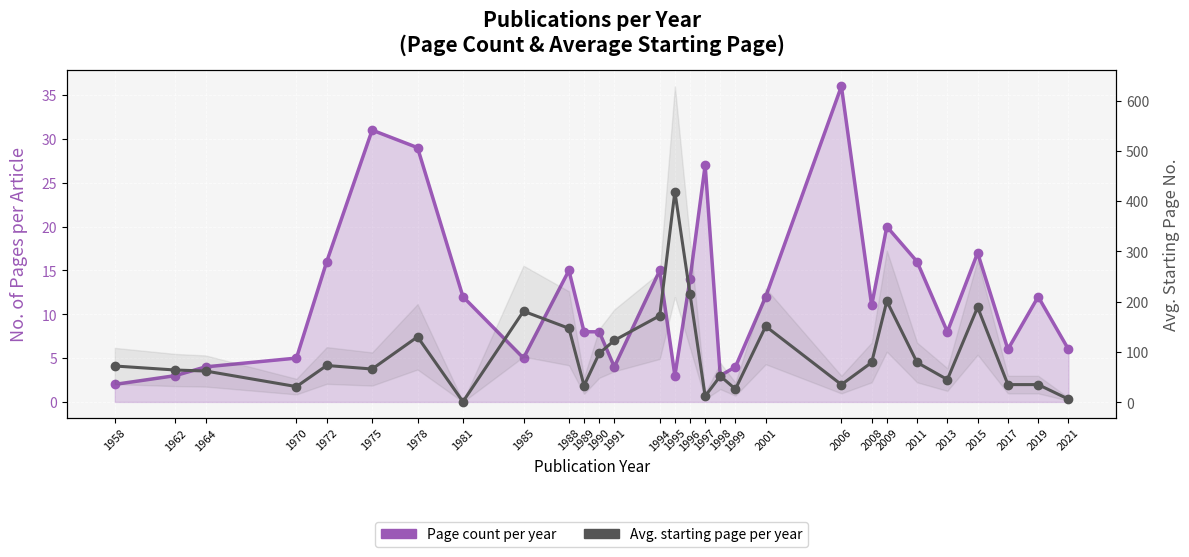

Reading left to right, list all the values displayed in this chart.

Page count per year: 2	3	4	5	16	31	29	12	5	15	8	8	4	15	3	14	27	3	4	12	36	11	20	16	8	17	6	12	6
Avg. starting page per year: 72	64	62	31	73	66	130	1	181	147	33	97	123	172	419	215	12	52	26	151	35	79	201	79	45	189	35	35	6